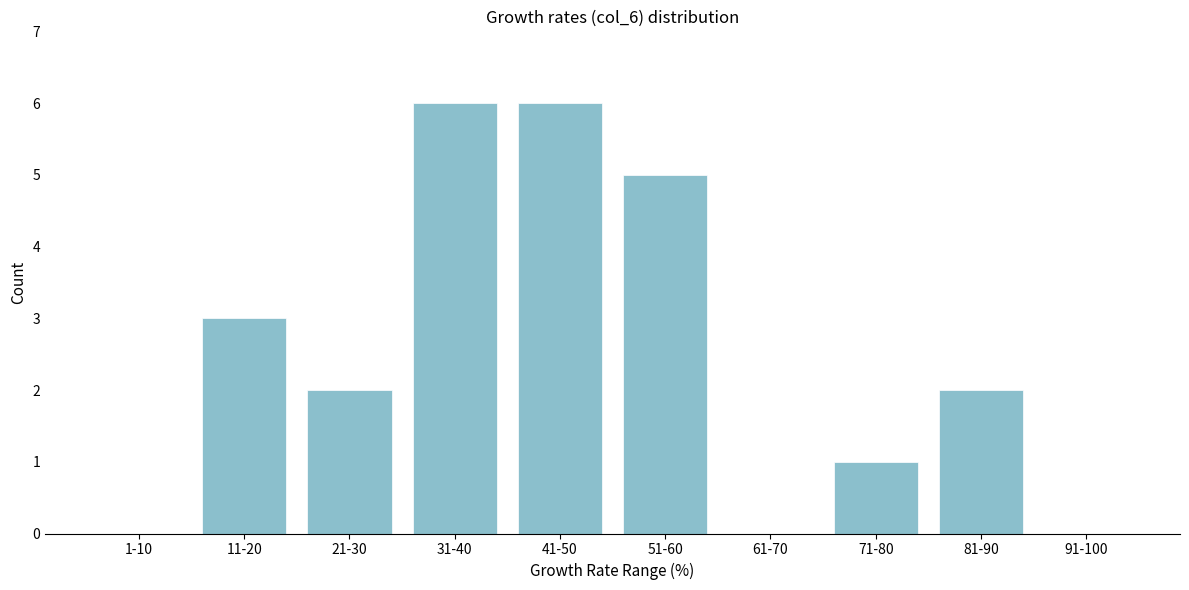

Reading left to right, list all the values displayed in this chart.

1-10=0	11-20=3	21-30=2	31-40=6	41-50=6	51-60=5	61-70=0	71-80=1	81-90=2	91-100=0